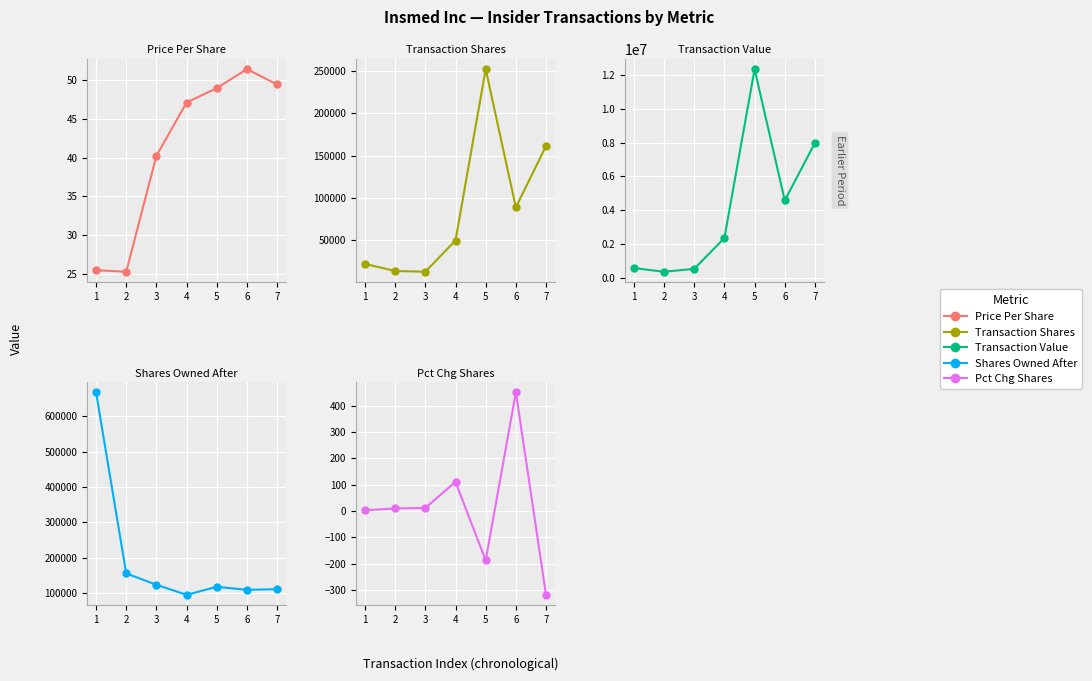

What is the total value across all series at 1?

1257268.5